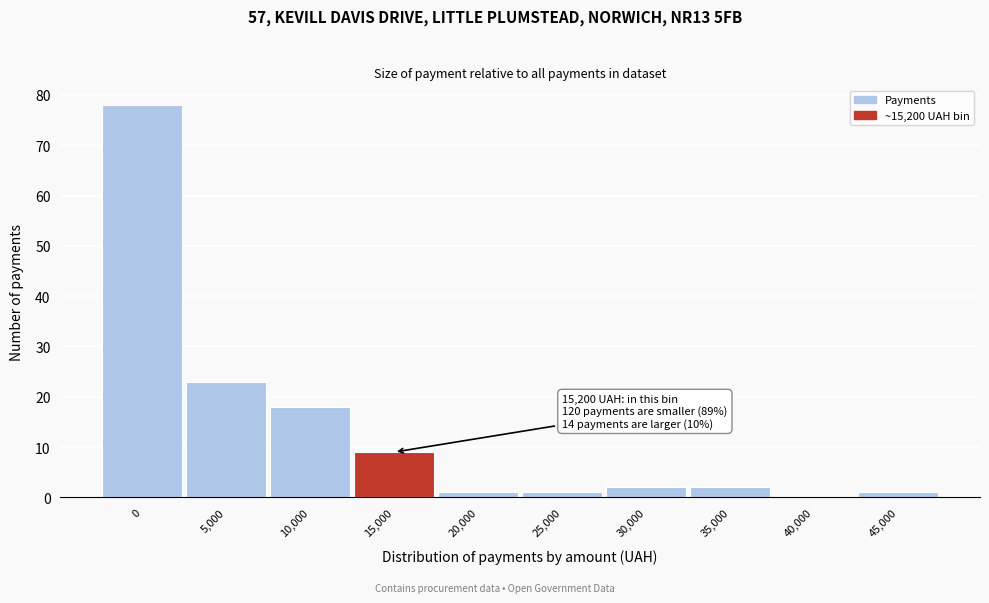

Reading left to right, extract all data points from this chart.

0=78	5,000=23	10,000=18	15,000=9	20,000=1	25,000=1	30,000=2	35,000=2	40,000=0	45,000=1